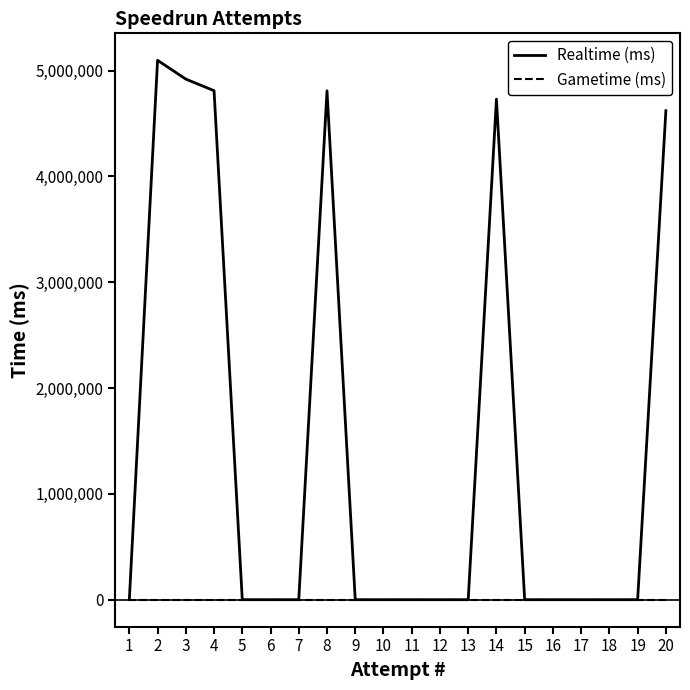

What is the greatest value displayed?

5097688